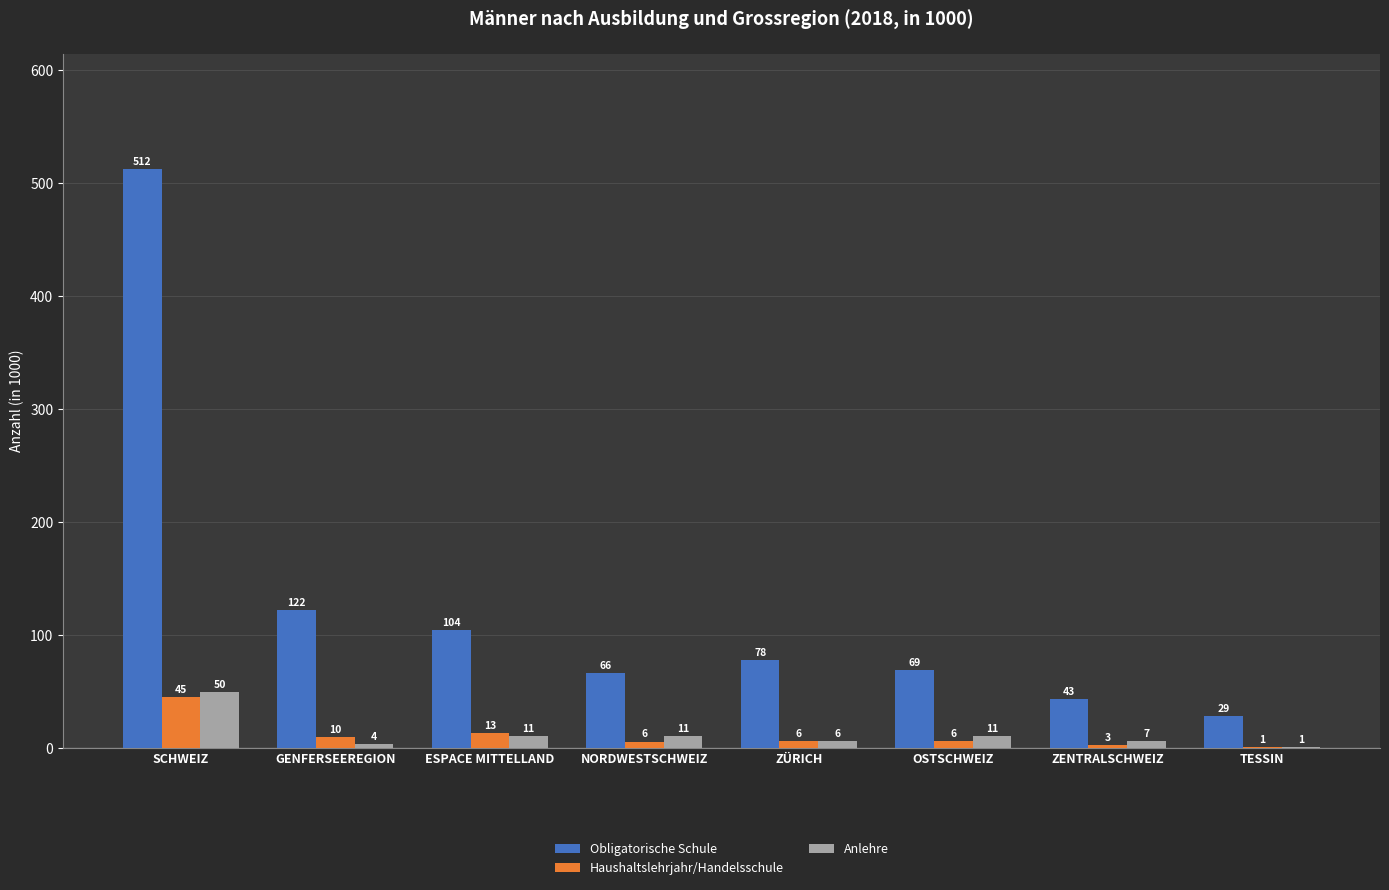

Are the bars horizontal?

No